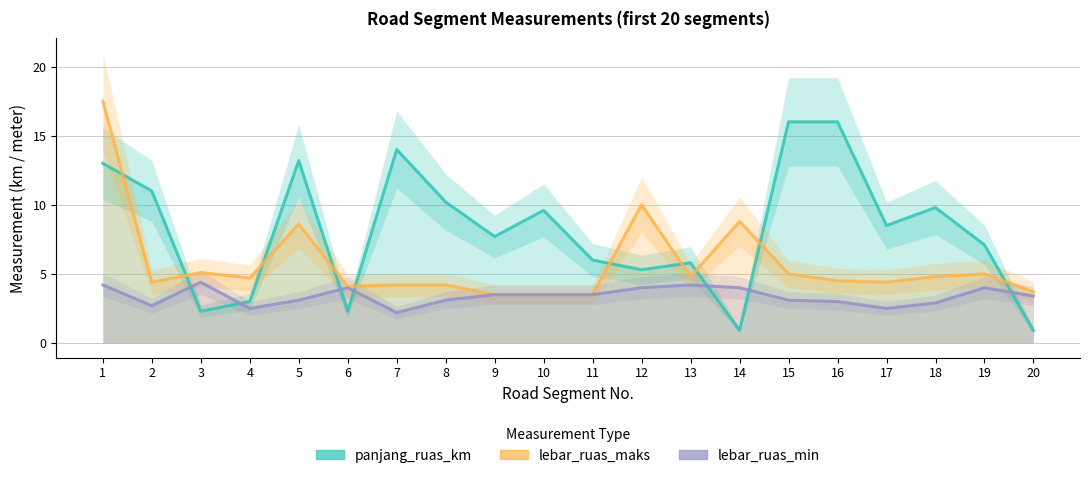

How many data points in panjang_ruas_km are above 8?

10